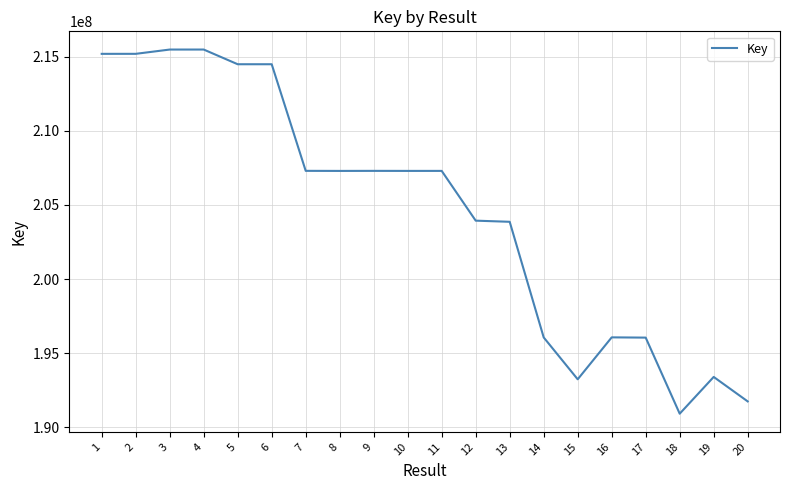

What is the ratio of the value at 20 to the value at 1?

0.9